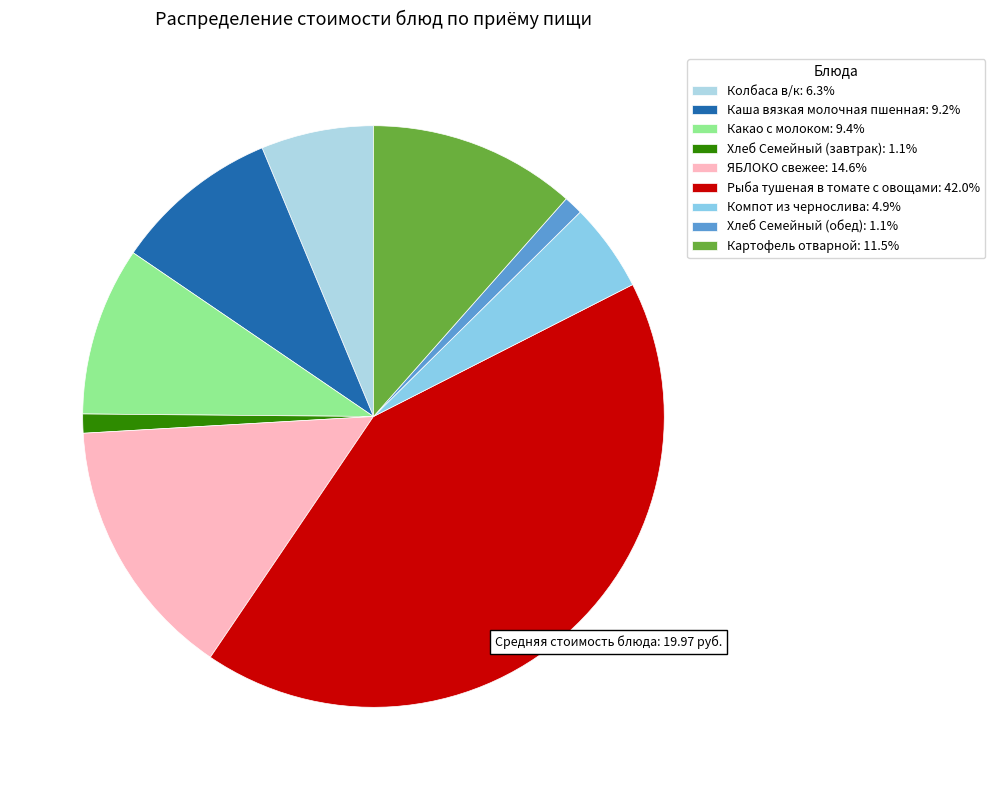

Is there any slice that represents more than half of the pie?

No